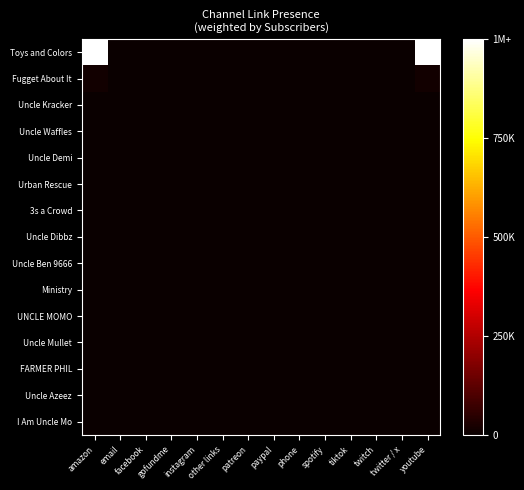

Reading right to left, extract all data points from this chart.

Toys and Colors: youtube=1.0	twitter / x=0.0	twitch=0.0	tiktok=0.0	spotify=0.0	phone=0.0	paypal=0.0	patreon=0.0	other links=0.0	instagram=0.0	gofundme=0.0	facebook=0.0	email=0.0	amazon=1.0
Fugget About It: youtube=0.0	twitter / x=0.0	twitch=0.0	tiktok=0.0	spotify=0.0	phone=0.0	paypal=0.0	patreon=0.0	other links=0.0	instagram=0.0	gofundme=0.0	facebook=0.0	email=0.0	amazon=0.0
Uncle Kracker: youtube=0.0	twitter / x=0.0	twitch=0.0	tiktok=0.0	spotify=0.0	phone=0.0	paypal=0.0	patreon=0.0	other links=0.0	instagram=0.0	gofundme=0.0	facebook=0.0	email=0.0	amazon=0.0
Uncle Waffles: youtube=0.0	twitter / x=0.0	twitch=0.0	tiktok=0.0	spotify=0.0	phone=0.0	paypal=0.0	patreon=0.0	other links=0.0	instagram=0.0	gofundme=0.0	facebook=0.0	email=0.0	amazon=0.0
Uncle Demi: youtube=0.0	twitter / x=0.0	twitch=0.0	tiktok=0.0	spotify=0.0	phone=0.0	paypal=0.0	patreon=0.0	other links=0.0	instagram=0.0	gofundme=0.0	facebook=0.0	email=0.0	amazon=0.0
Urban Rescue: youtube=0.0	twitter / x=0.0	twitch=0.0	tiktok=0.0	spotify=0.0	phone=0.0	paypal=0.0	patreon=0.0	other links=0.0	instagram=0.0	gofundme=0.0	facebook=0.0	email=0.0	amazon=0.0
3s a Crowd: youtube=0.0	twitter / x=0.0	twitch=0.0	tiktok=0.0	spotify=0.0	phone=0.0	paypal=0.0	patreon=0.0	other links=0.0	instagram=0.0	gofundme=0.0	facebook=0.0	email=0.0	amazon=0.0
Uncle Dibbz: youtube=0.0	twitter / x=0.0	twitch=0.0	tiktok=0.0	spotify=0.0	phone=0.0	paypal=0.0	patreon=0.0	other links=0.0	instagram=0.0	gofundme=0.0	facebook=0.0	email=0.0	amazon=0.0
Uncle Ben 9666: youtube=0.0	twitter / x=0.0	twitch=0.0	tiktok=0.0	spotify=0.0	phone=0.0	paypal=0.0	patreon=0.0	other links=0.0	instagram=0.0	gofundme=0.0	facebook=0.0	email=0.0	amazon=0.0
Ministry: youtube=0.0	twitter / x=0.0	twitch=0.0	tiktok=0.0	spotify=0.0	phone=0.0	paypal=0.0	patreon=0.0	other links=0.0	instagram=0.0	gofundme=0.0	facebook=0.0	email=0.0	amazon=0.0
UNCLE MOMO: youtube=0.0	twitter / x=0.0	twitch=0.0	tiktok=0.0	spotify=0.0	phone=0.0	paypal=0.0	patreon=0.0	other links=0.0	instagram=0.0	gofundme=0.0	facebook=0.0	email=0.0	amazon=0.0
Uncle Mullet: youtube=0.0	twitter / x=0.0	twitch=0.0	tiktok=0.0	spotify=0.0	phone=0.0	paypal=0.0	patreon=0.0	other links=0.0	instagram=0.0	gofundme=0.0	facebook=0.0	email=0.0	amazon=0.0
FARMER PHIL: youtube=0.0	twitter / x=0.0	twitch=0.0	tiktok=0.0	spotify=0.0	phone=0.0	paypal=0.0	patreon=0.0	other links=0.0	instagram=0.0	gofundme=0.0	facebook=0.0	email=0.0	amazon=0.0
Uncle Azeez: youtube=0.0	twitter / x=0.0	twitch=0.0	tiktok=0.0	spotify=0.0	phone=0.0	paypal=0.0	patreon=0.0	other links=0.0	instagram=0.0	gofundme=0.0	facebook=0.0	email=0.0	amazon=0.0
I Am Uncle Mo: youtube=0.0	twitter / x=0.0	twitch=0.0	tiktok=0.0	spotify=0.0	phone=0.0	paypal=0.0	patreon=0.0	other links=0.0	instagram=0.0	gofundme=0.0	facebook=0.0	email=0.0	amazon=0.0